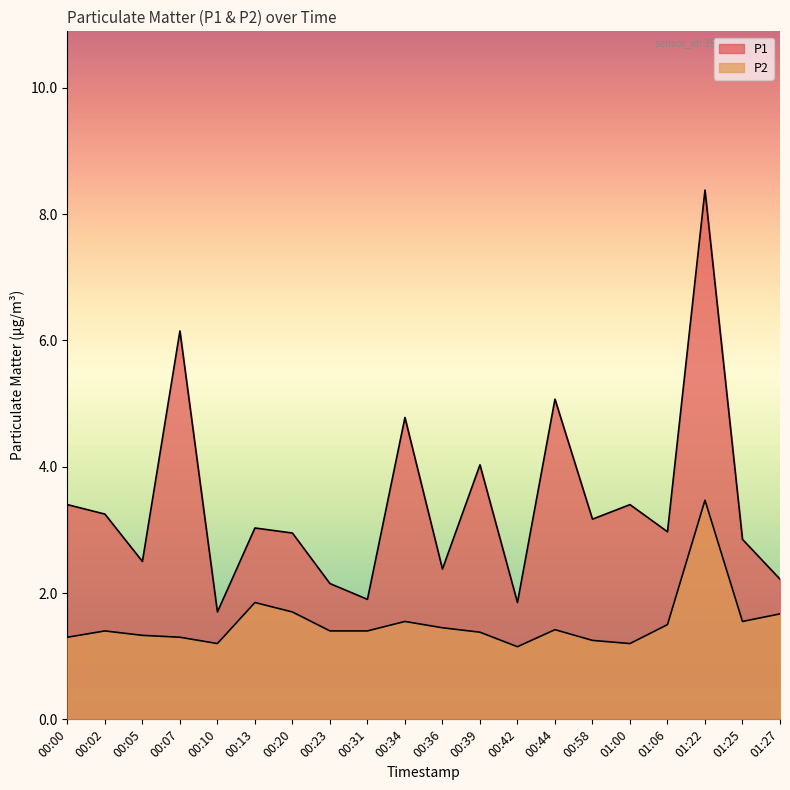

Which category has the highest value in the P1 series?

01:22